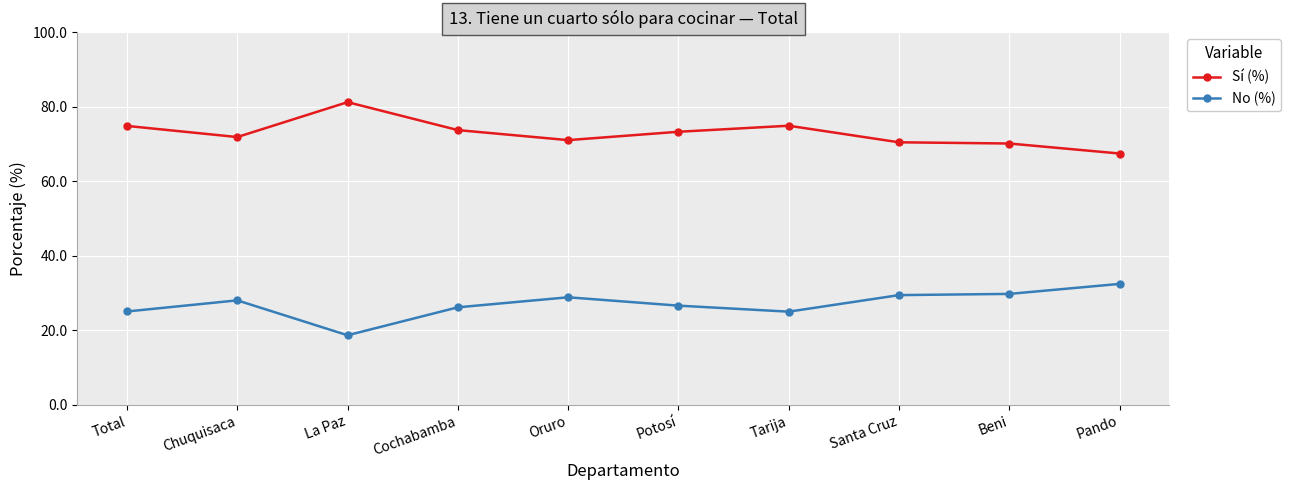

What are all the series names shown in the legend?

Sí (%), No (%)